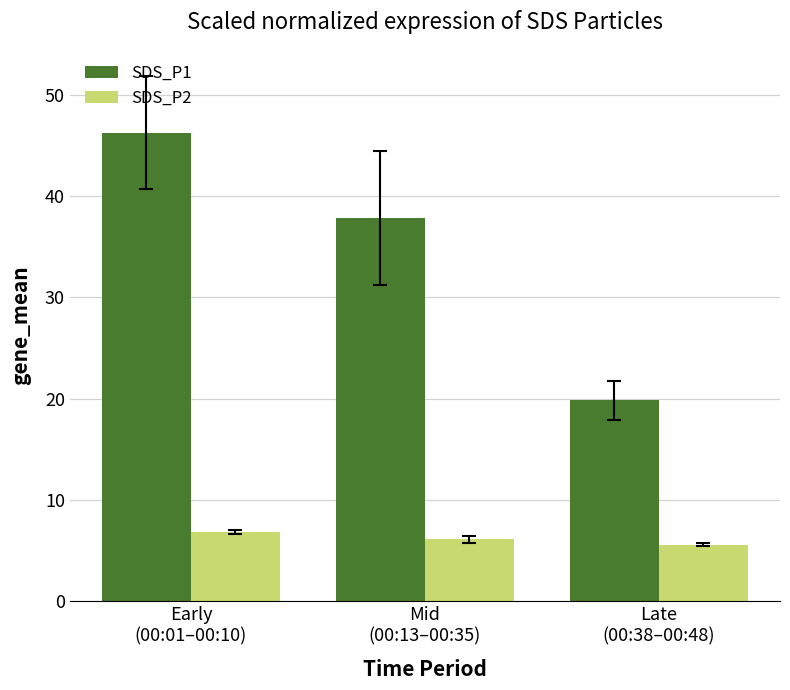

Rank the series at Late
(00:38–00:48) from lowest to highest value.

SDS_P2, SDS_P1